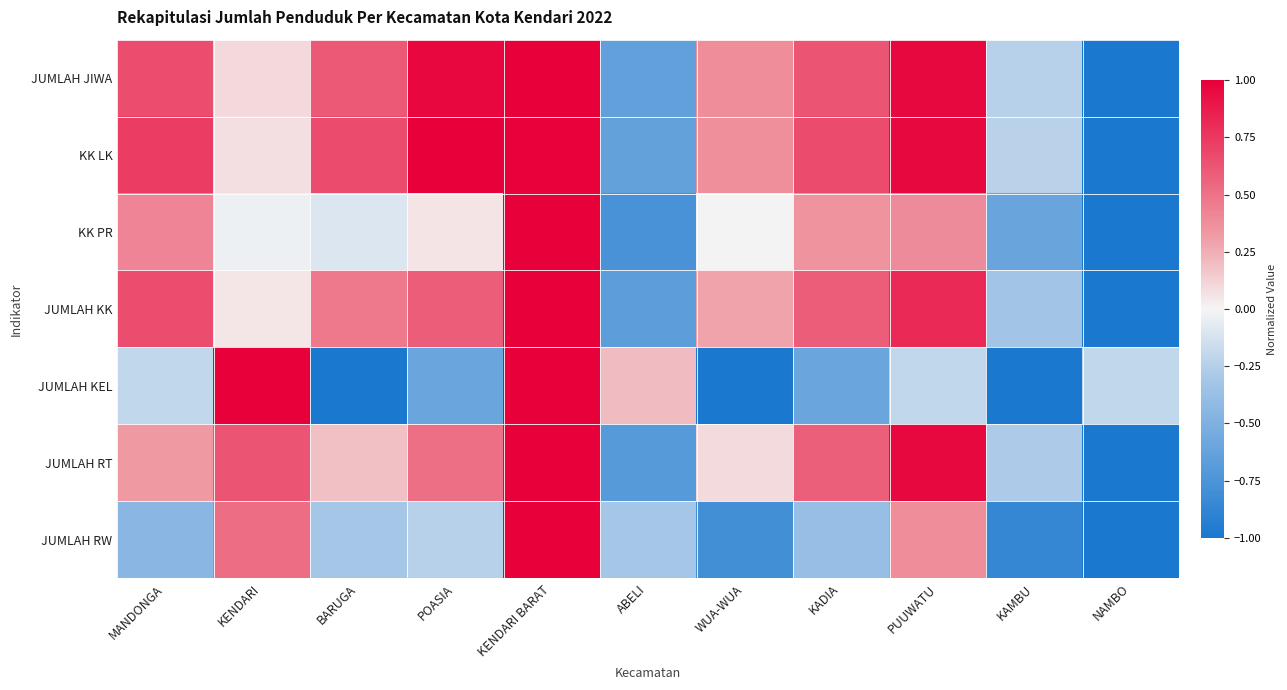

Reading left to right, extract all data points from this chart.

JUMLAH JIWA: MANDONGA=0.7	KENDARI=0.1	BARUGA=0.6	POASIA=1.0	KENDARI BARAT=1.0	ABELI=-0.6	WUA-WUA=0.4	KADIA=0.6	PUUWATU=1.0	KAMBU=-0.2	NAMBO=-1.0
KK LK: MANDONGA=0.7	KENDARI=0.1	BARUGA=0.7	POASIA=1.0	KENDARI BARAT=1.0	ABELI=-0.6	WUA-WUA=0.4	KADIA=0.7	PUUWATU=1.0	KAMBU=-0.2	NAMBO=-1.0
KK PR: MANDONGA=0.4	KENDARI=-0.0	BARUGA=-0.1	POASIA=0.1	KENDARI BARAT=1.0	ABELI=-0.8	WUA-WUA=0.0	KADIA=0.4	PUUWATU=0.4	KAMBU=-0.6	NAMBO=-1.0
JUMLAH KK: MANDONGA=0.7	KENDARI=0.1	BARUGA=0.5	POASIA=0.6	KENDARI BARAT=1.0	ABELI=-0.7	WUA-WUA=0.3	KADIA=0.6	PUUWATU=0.8	KAMBU=-0.3	NAMBO=-1.0
JUMLAH KEL: MANDONGA=-0.2	KENDARI=1.0	BARUGA=-1.0	POASIA=-0.6	KENDARI BARAT=1.0	ABELI=0.2	WUA-WUA=-1.0	KADIA=-0.6	PUUWATU=-0.2	KAMBU=-1.0	NAMBO=-0.2
JUMLAH RT: MANDONGA=0.3	KENDARI=0.6	BARUGA=0.2	POASIA=0.5	KENDARI BARAT=1.0	ABELI=-0.7	WUA-WUA=0.1	KADIA=0.6	PUUWATU=1.0	KAMBU=-0.3	NAMBO=-1.0
JUMLAH RW: MANDONGA=-0.4	KENDARI=0.5	BARUGA=-0.3	POASIA=-0.2	KENDARI BARAT=1.0	ABELI=-0.3	WUA-WUA=-0.8	KADIA=-0.4	PUUWATU=0.4	KAMBU=-0.9	NAMBO=-1.0